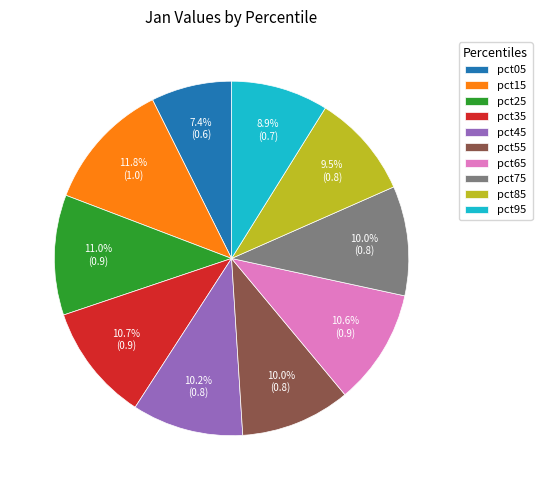

Combined, what portion of the pie is pct35 and pct55?

20.7%